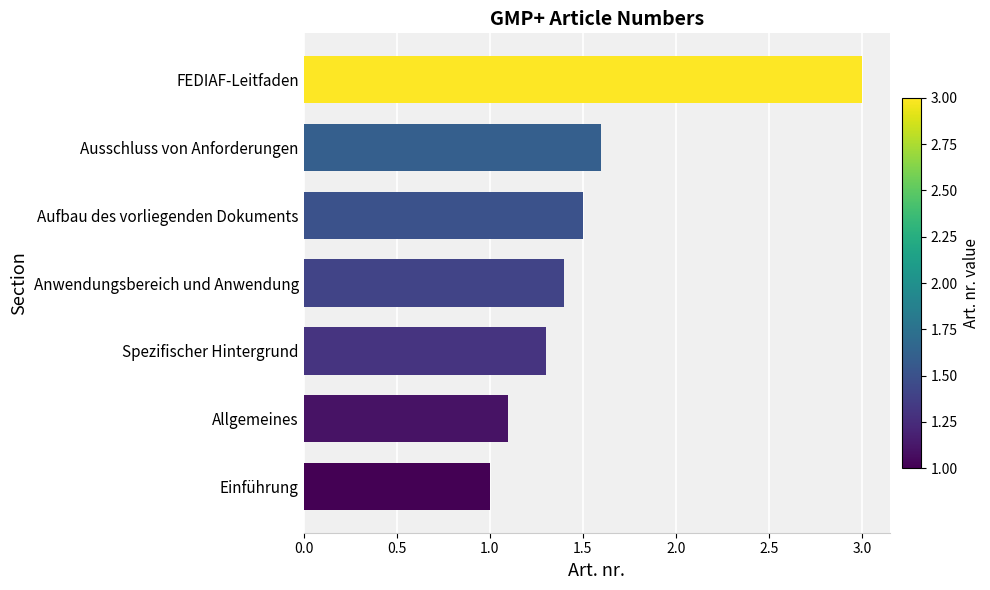

Reading bottom to top, transcribe all the data shown in this chart.

1.0	1.1	1.3	1.4	1.5	1.6	3.0